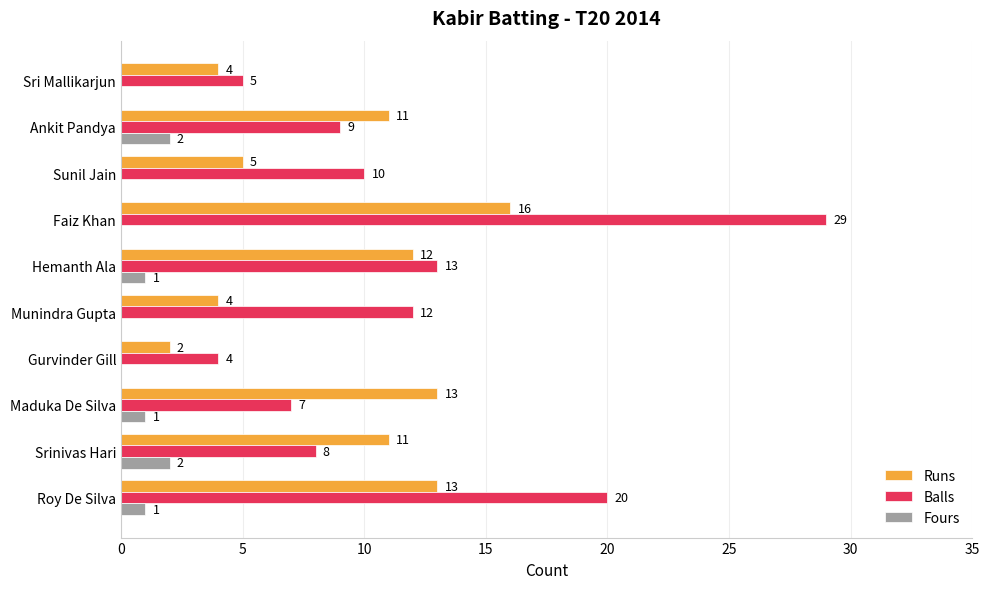

Which series has the largest total across all categories?

Balls